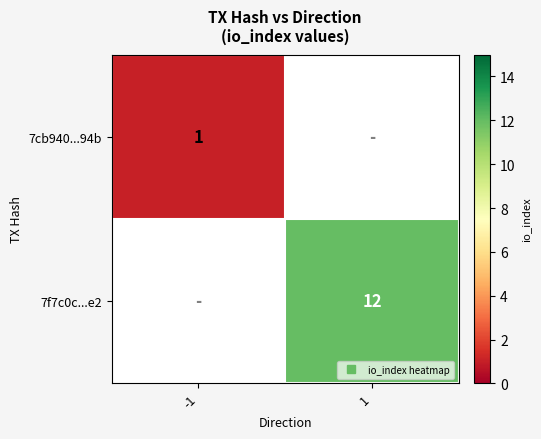

Which label corresponds to the largest value in the chart?

1